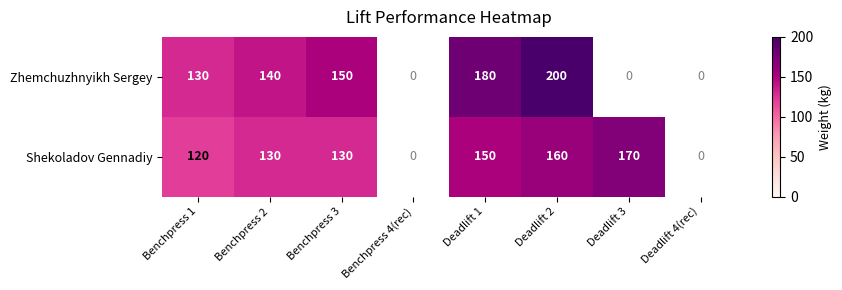

What is the difference between the highest and lowest values at Benchpress 2?

10